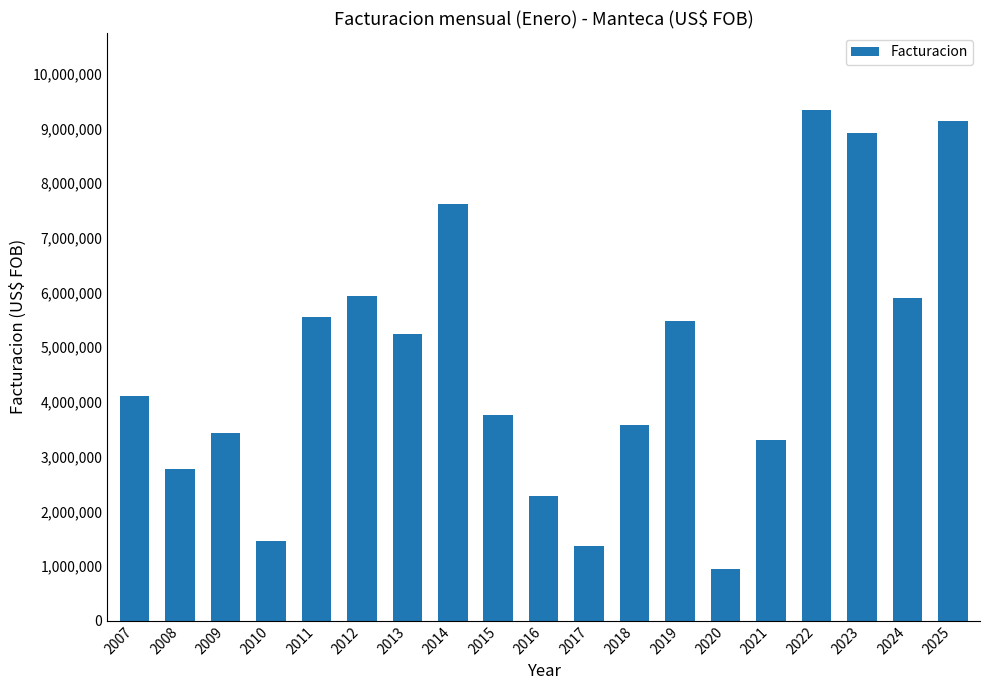

How many bars are there in total?

19